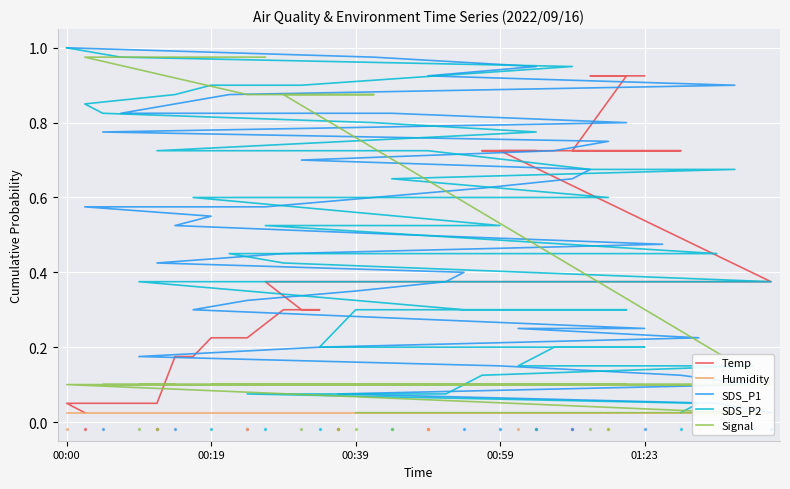

What are all the series names shown in the legend?

Temp, Humidity, SDS_P1, SDS_P2, Signal